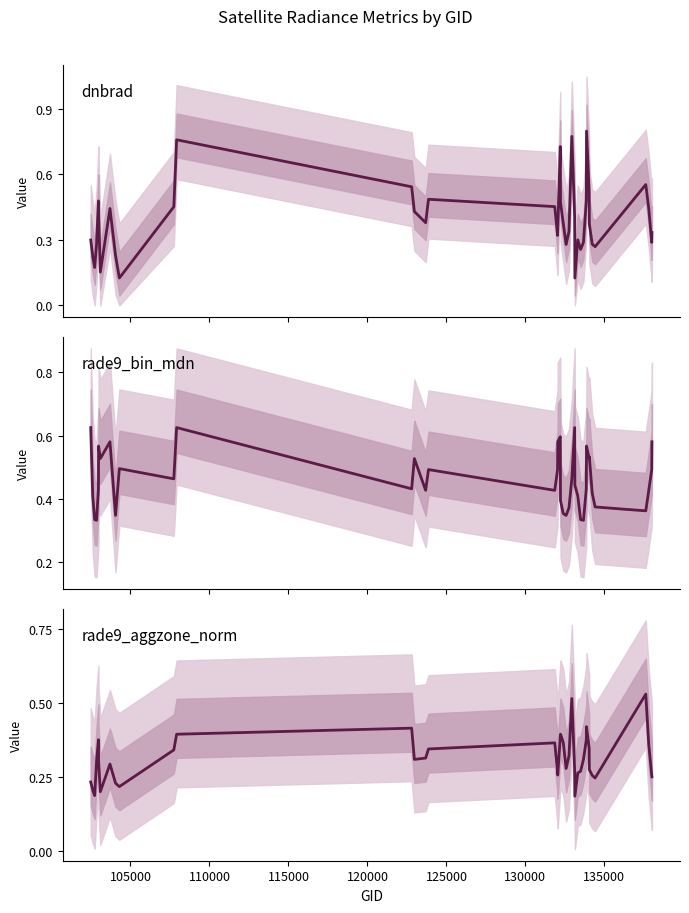

Reading right to left, list all the values displayed in this chart.

dnbrad: 0.3	0.3	0.4	0.6	0.3	0.3	0.4	0.5	0.8	0.5	0.3	0.3	0.3	0.1	0.4	0.8	0.3	0.3	0.4	0.5	0.7	0.3	0.3	0.5	0.5	0.4	0.4	0.5	0.8	0.5	0.1	0.2	0.4	0.2	0.4	0.5	0.3	0.2	0.2	0.3
rade9_bin_mdn: 0.6	0.5	0.4	0.4	0.4	0.4	0.5	0.5	0.6	0.4	0.3	0.3	0.4	0.4	0.6	0.5	0.4	0.3	0.4	0.4	0.6	0.6	0.5	0.4	0.5	0.4	0.5	0.4	0.6	0.5	0.5	0.3	0.6	0.5	0.6	0.4	0.3	0.3	0.4	0.6
rade9_aggzone_norm: 0.3	0.3	0.4	0.5	0.2	0.3	0.3	0.3	0.4	0.4	0.3	0.3	0.3	0.2	0.3	0.5	0.3	0.3	0.4	0.4	0.4	0.3	0.3	0.4	0.3	0.3	0.3	0.4	0.4	0.3	0.2	0.2	0.3	0.2	0.3	0.4	0.3	0.2	0.2	0.2